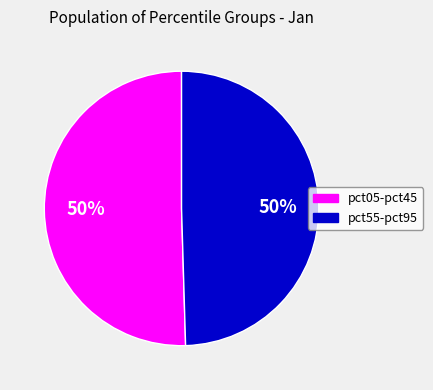

Approximately how many times larger is the value at pct05-pct45 compared to pct55-pct95?

1.0